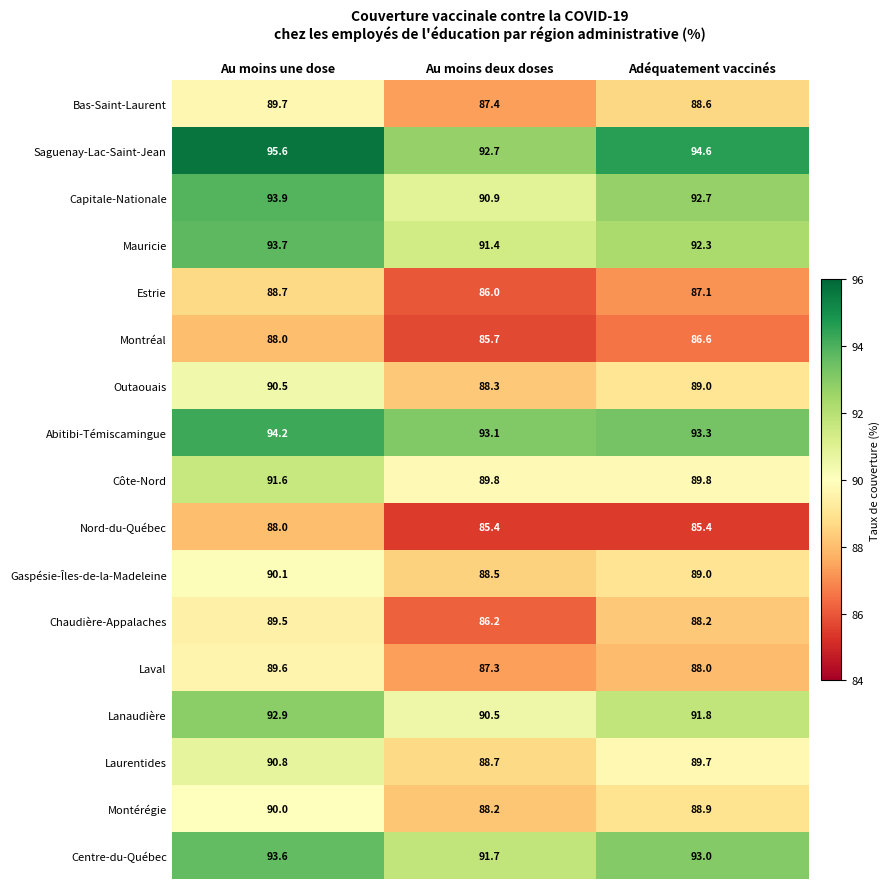

At which label does Laurentides first exceed 89?

Au moins une dose